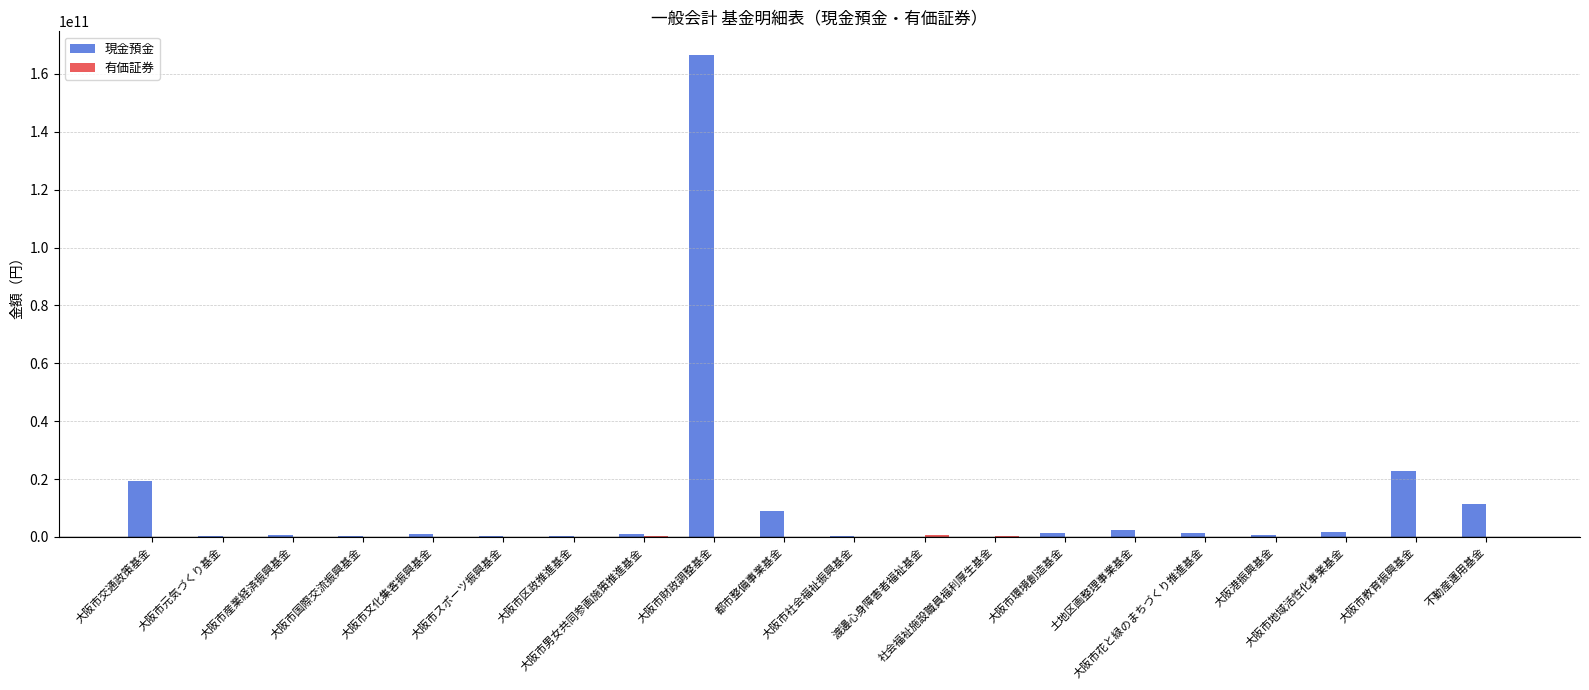

Which series has the largest total across all categories?

現金預金